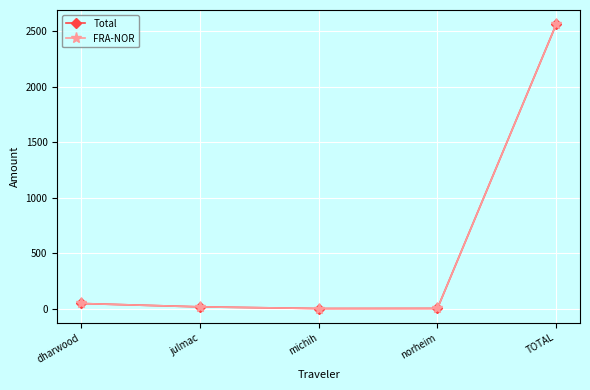

Which series has the widest spread of values?

Total